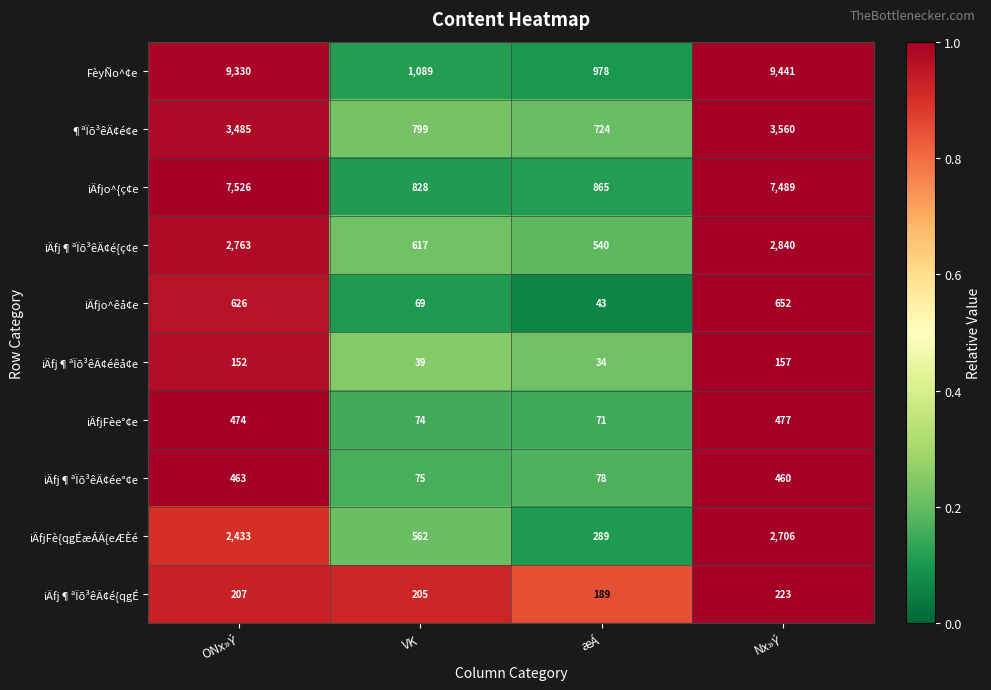

What is the minimum value shown in the chart?

34